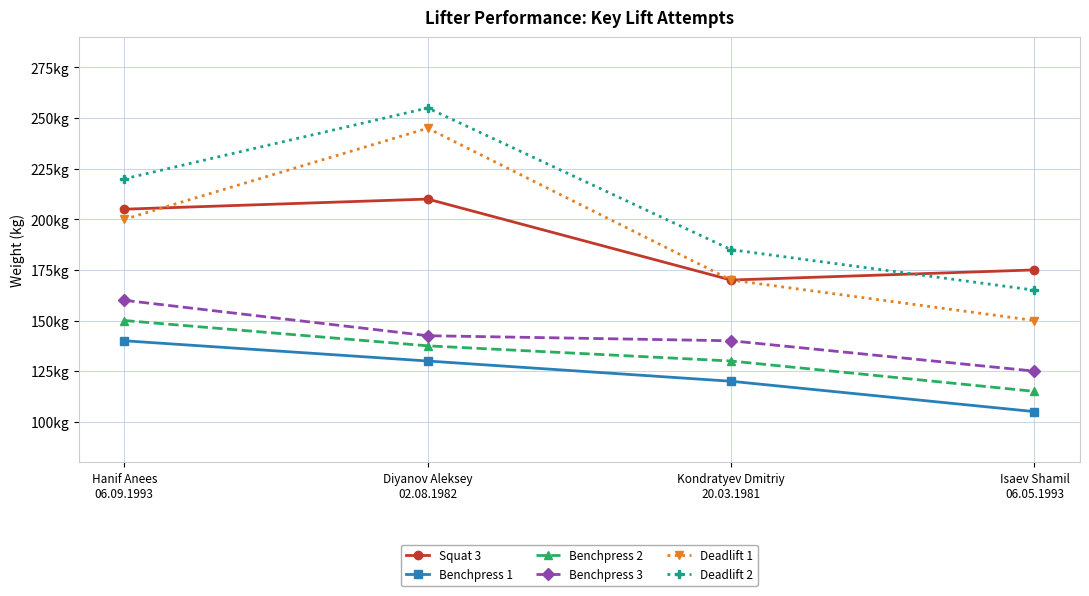

What is the average value of the Deadlift 2 series?

206.2